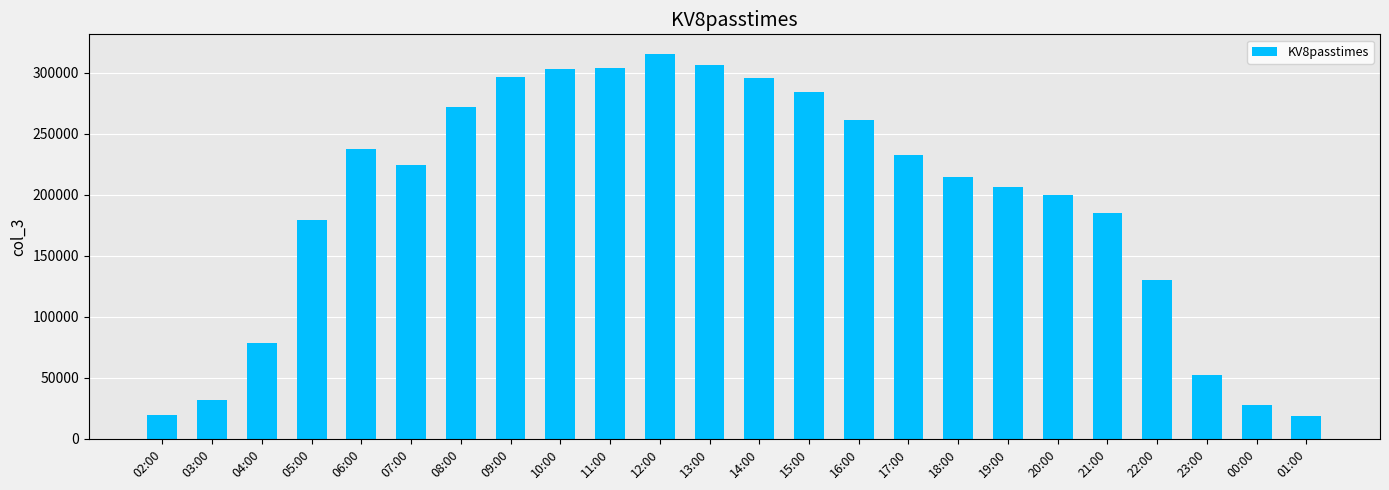

How many bars are there in total?

24